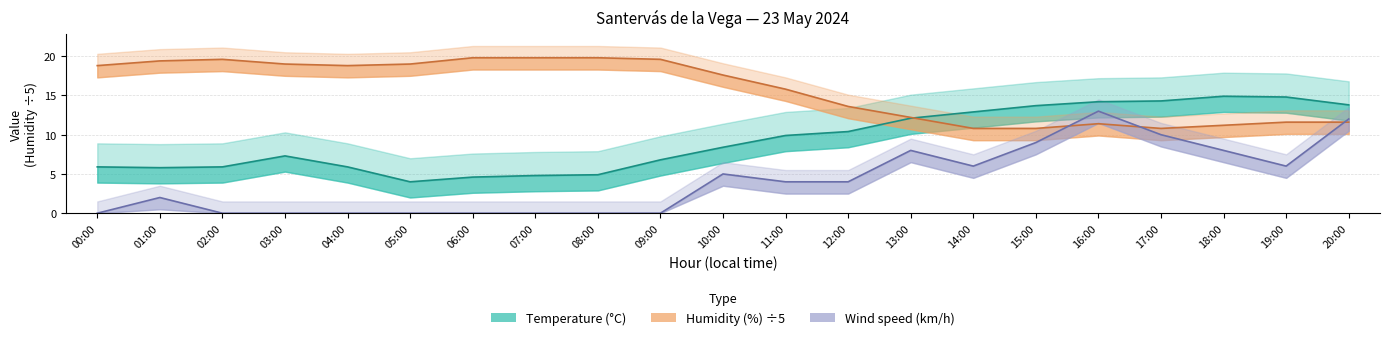

What are all the series names shown in the legend?

Temperature (C), Humidity (%), Wind speed (km/h)